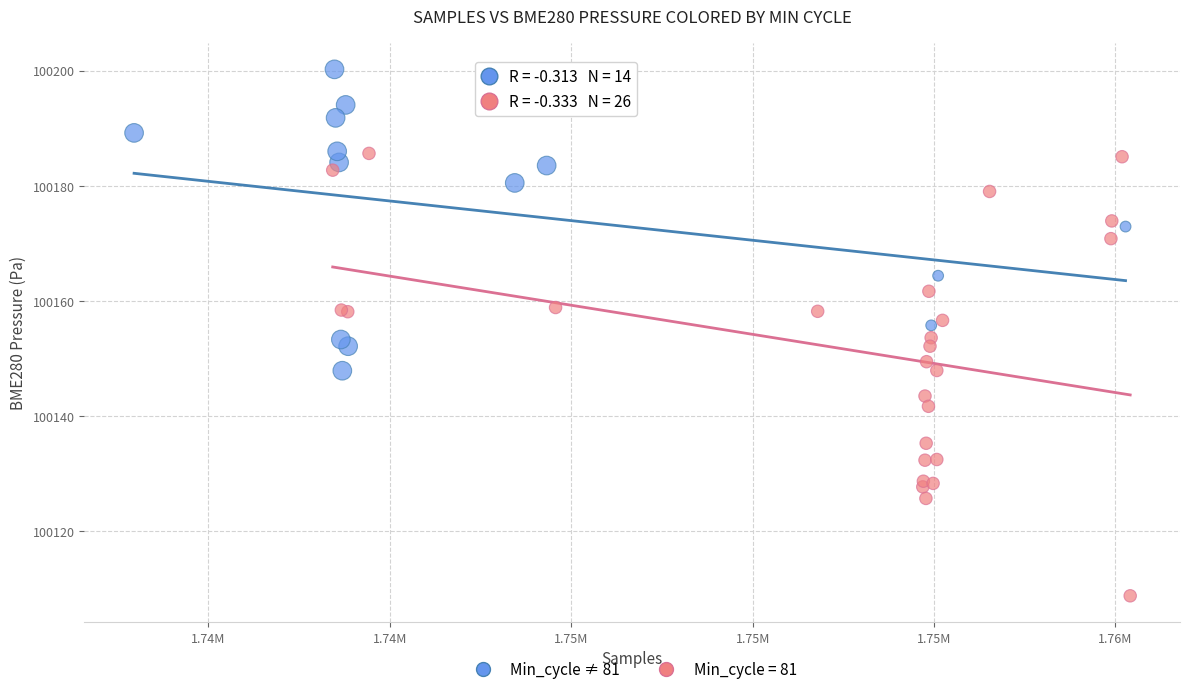

Which series reaches the maximum Y coordinate?

Min_cycle ≠ 81